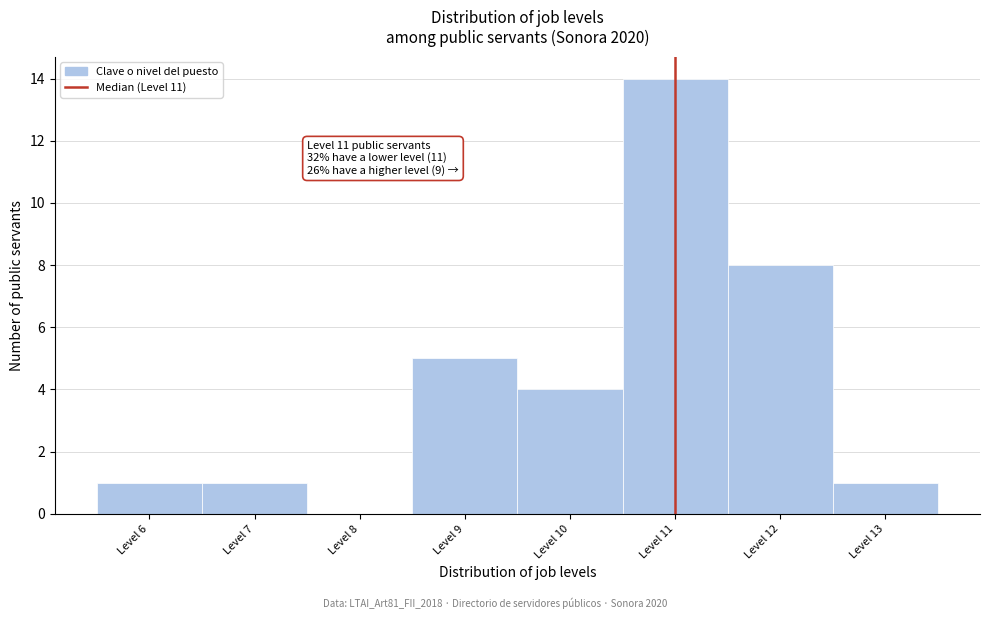

Which range on the x-axis has the tallest bar?

10.5 to 11.5